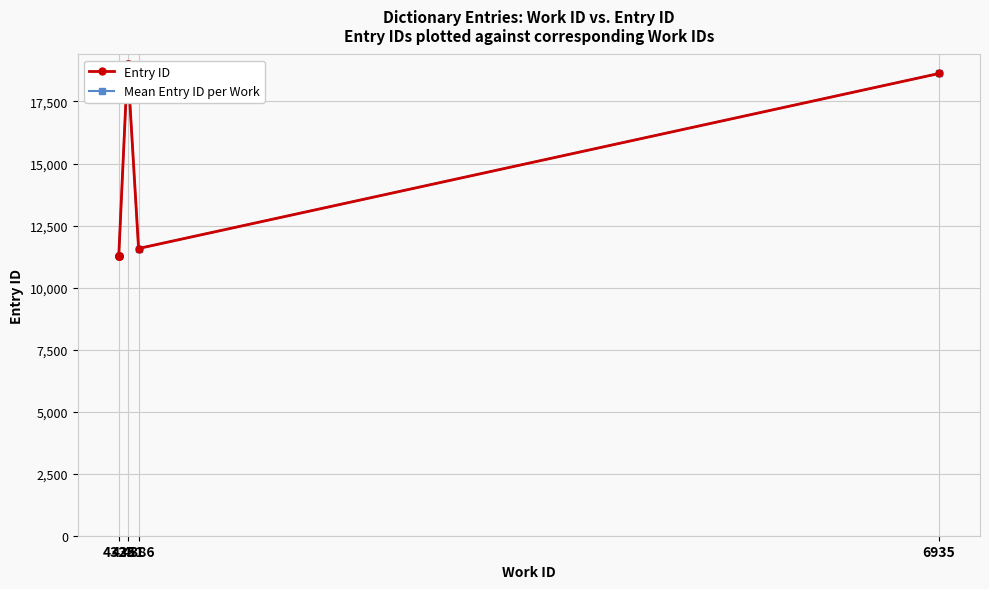

Where is the data nearest to the value 15140?

18628